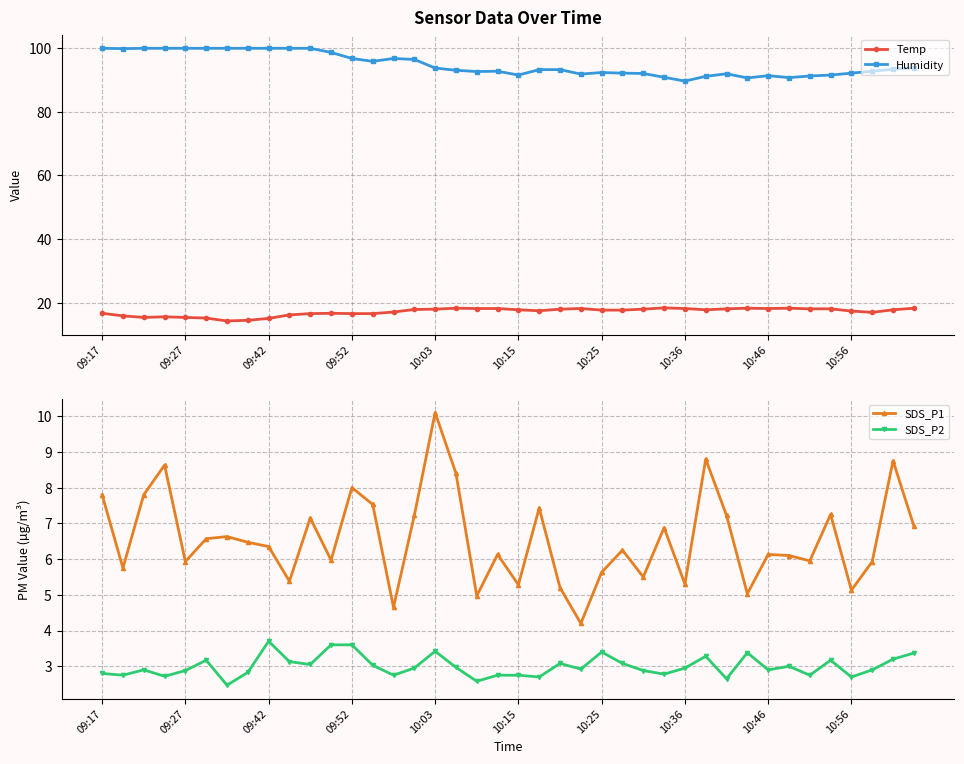

What is the value of the SDS_P2 point at the 22nd from the left?

2.7